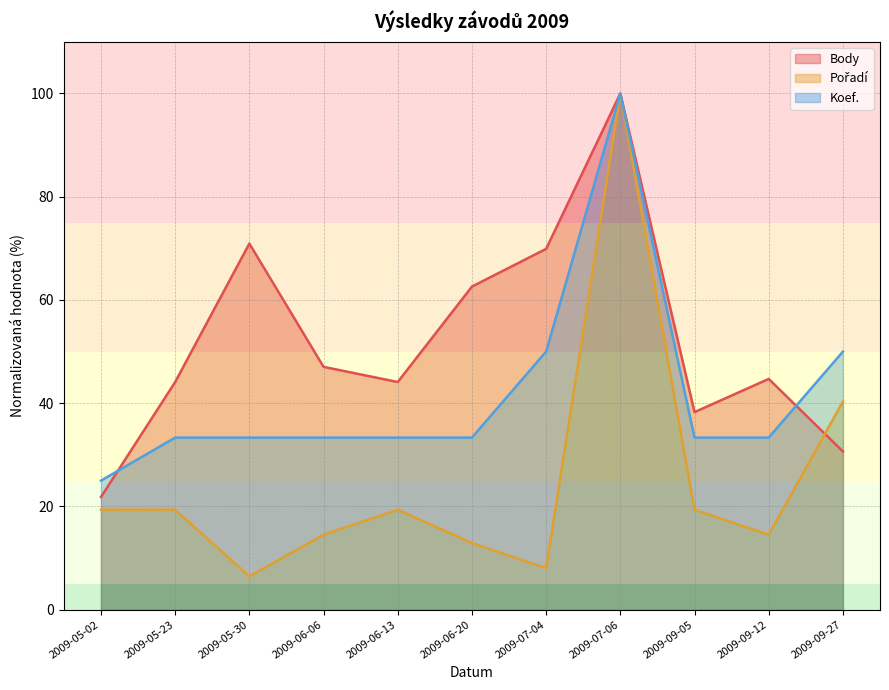

How many values in the Koef. series are below 33?

1